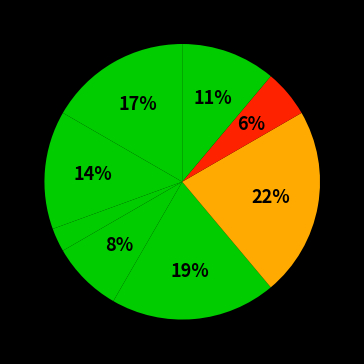

To the nearest percent, what is the average slice percentage?

12%